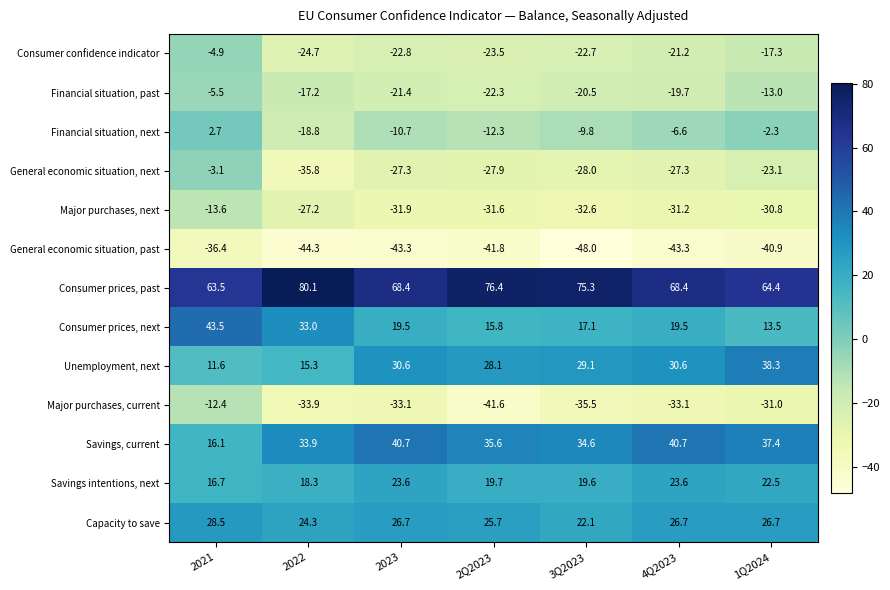

Which category has the lowest value in the Savings intentions, next series?

2021